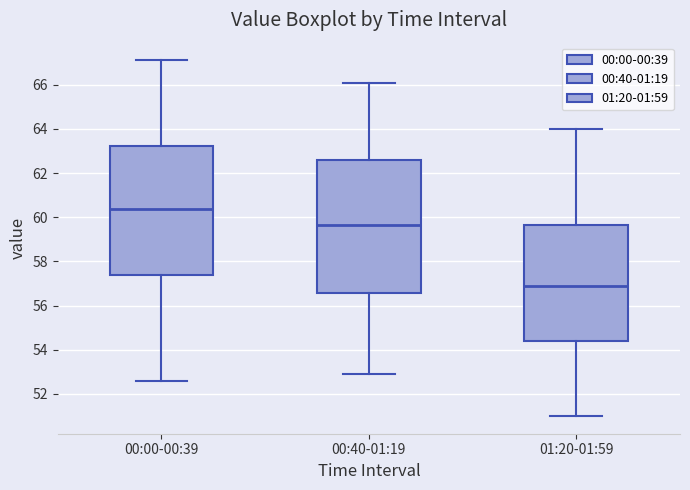

Where does the median line of the box for 01:20-01:59 sit on the y-axis? The values are not printed on the chart, so give them approximately, as read against the axis.

57.0